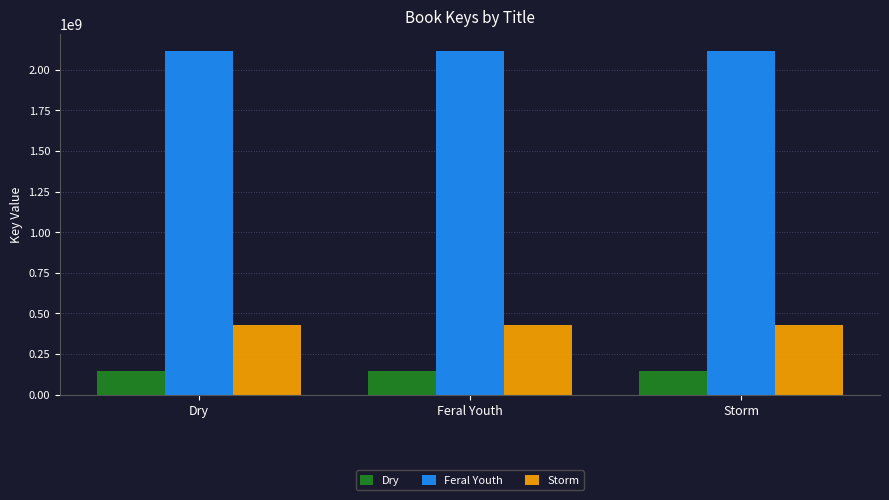

What is the spread (max minus min) of values at Feral Youth?

1970690994